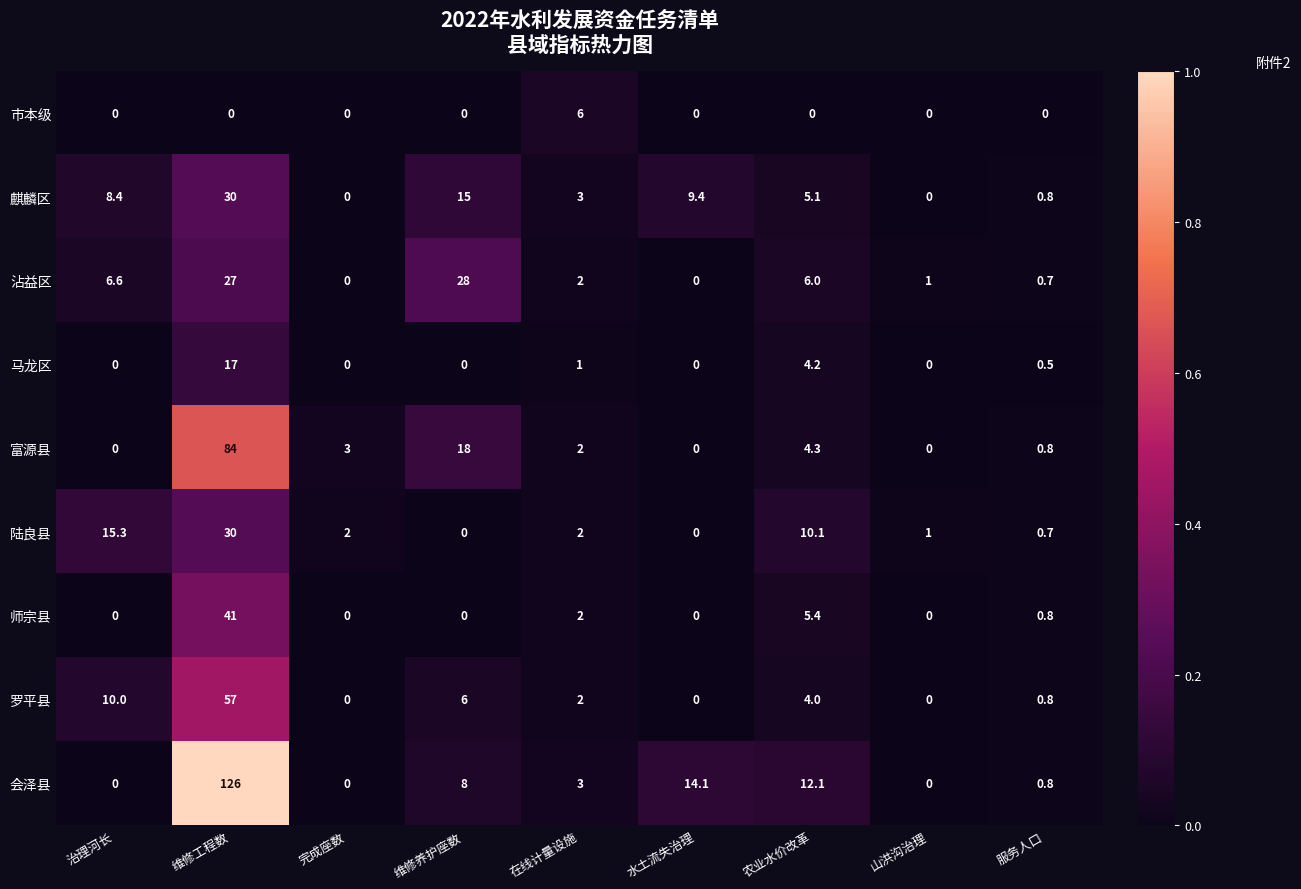

Which series has the widest spread of values?

会泽县